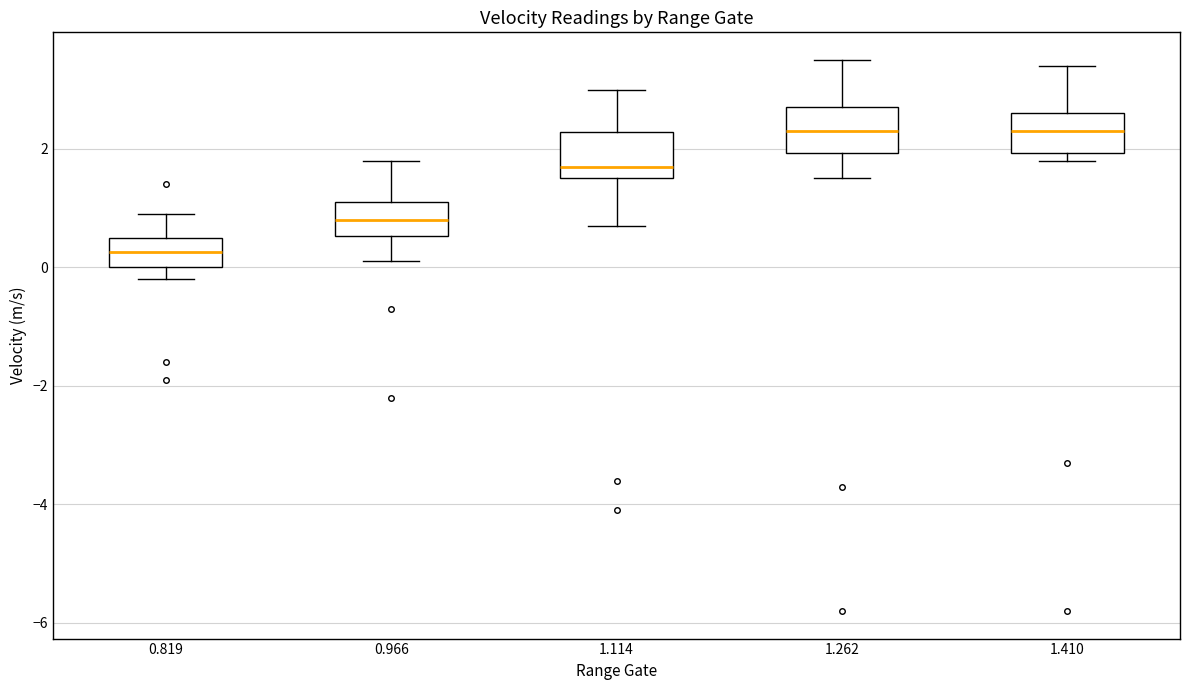

Where does the median line of the box at x = 1.262 sit on the y-axis? The values are not printed on the chart, so give them approximately, as read against the axis.

2.4